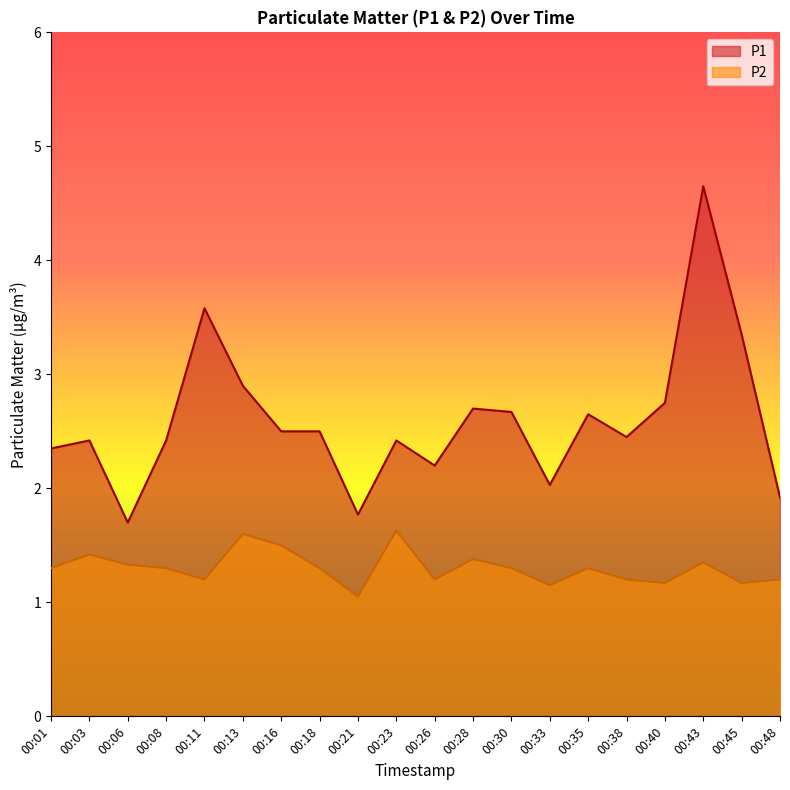

Reading left to right, what are all the values shown in this chart?

P1: 00:01=2.4	00:03=2.4	00:06=1.7	00:08=2.4	00:11=3.6	00:13=2.9	00:16=2.5	00:18=2.5	00:21=1.8	00:23=2.4	00:26=2.2	00:28=2.7	00:30=2.7	00:33=2.0	00:35=2.6	00:38=2.5	00:40=2.8	00:43=4.7	00:45=3.4	00:48=1.9
P2: 00:01=1.3	00:03=1.4	00:06=1.3	00:08=1.3	00:11=1.2	00:13=1.6	00:16=1.5	00:18=1.3	00:21=1.1	00:23=1.6	00:26=1.2	00:28=1.4	00:30=1.3	00:33=1.1	00:35=1.3	00:38=1.2	00:40=1.2	00:43=1.4	00:45=1.2	00:48=1.2